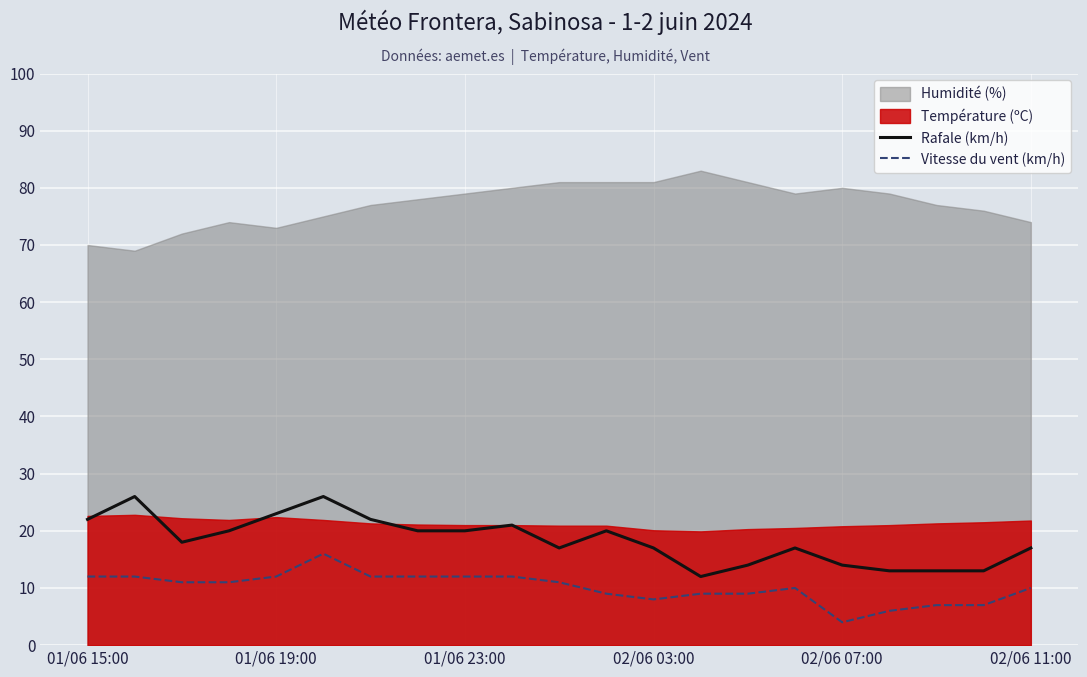

True or false: Rafale (km/h) and Vitesse du vent (km/h) cross at least once.

False